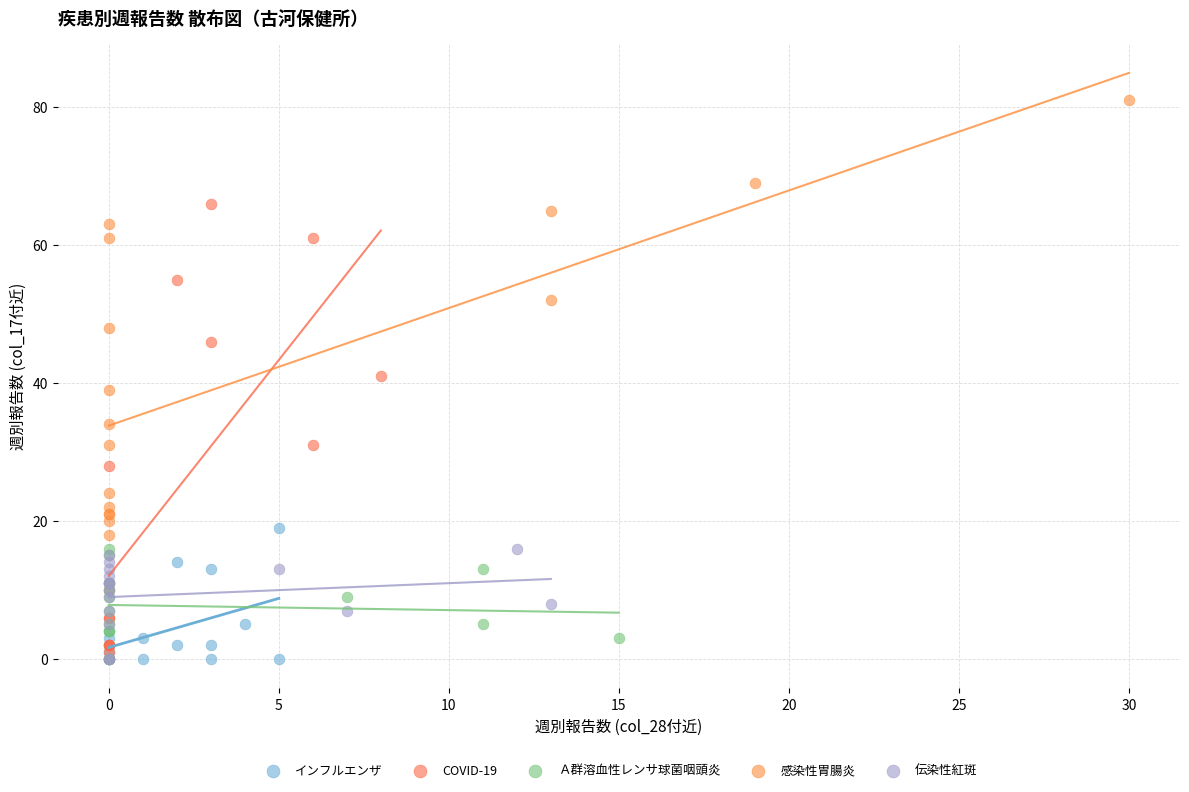

Which series reaches the maximum Y coordinate?

感染性胃腸炎